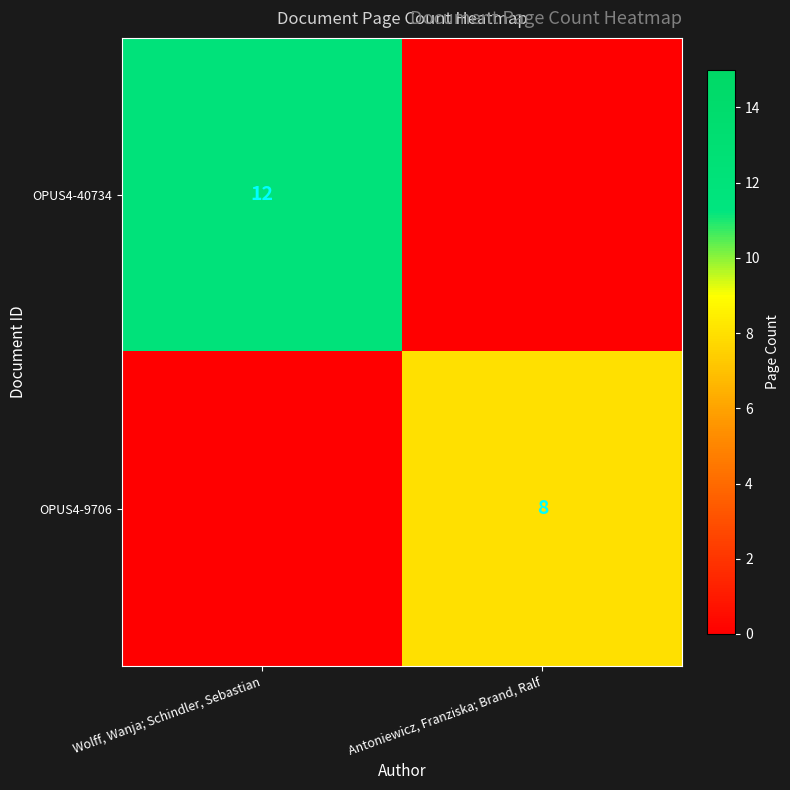

Is it true that OPUS4-9706 equals 3 at Antoniewicz, Franziska; Brand, Ralf?

False